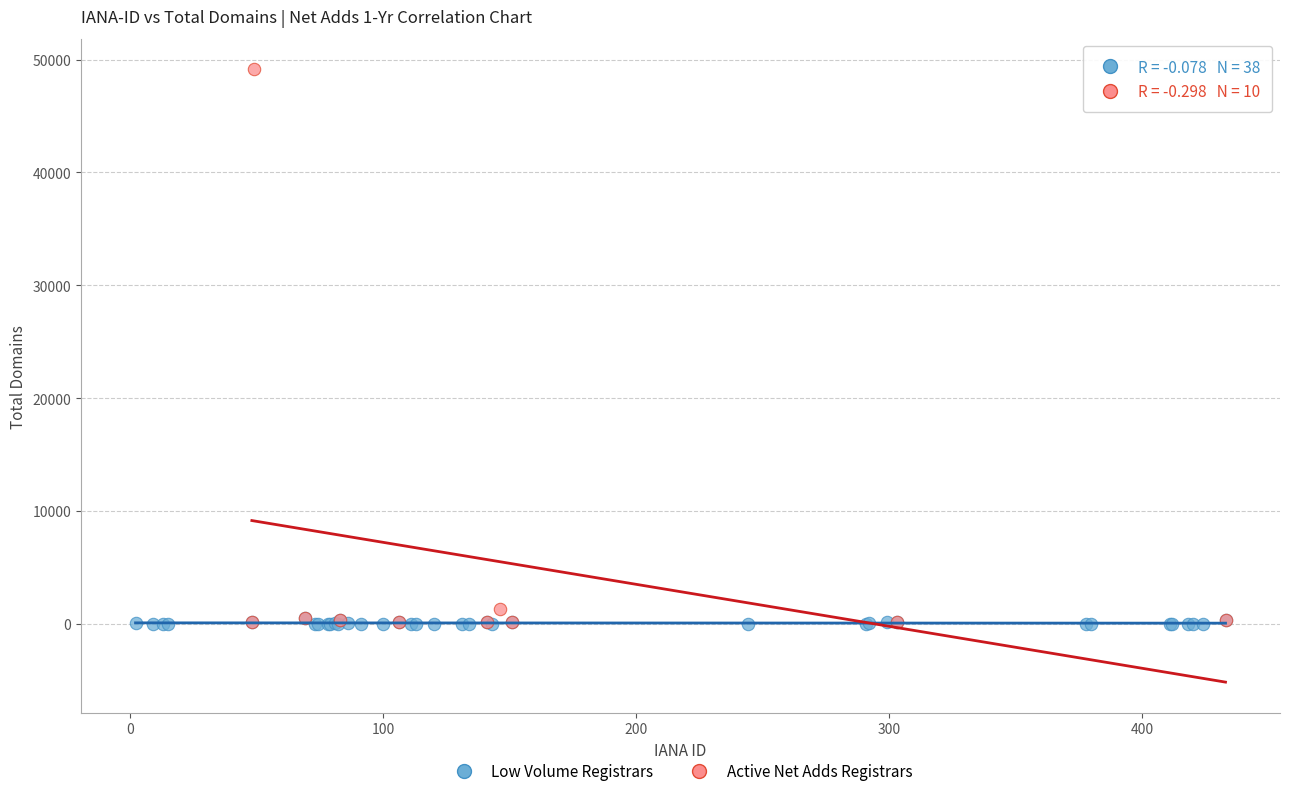

Which series contains the highest Y value?

Active Net Adds Registrars